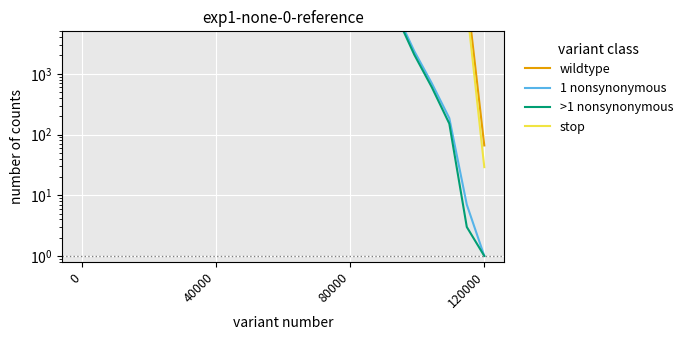

What is the label of the 2nd point from the left?

40000